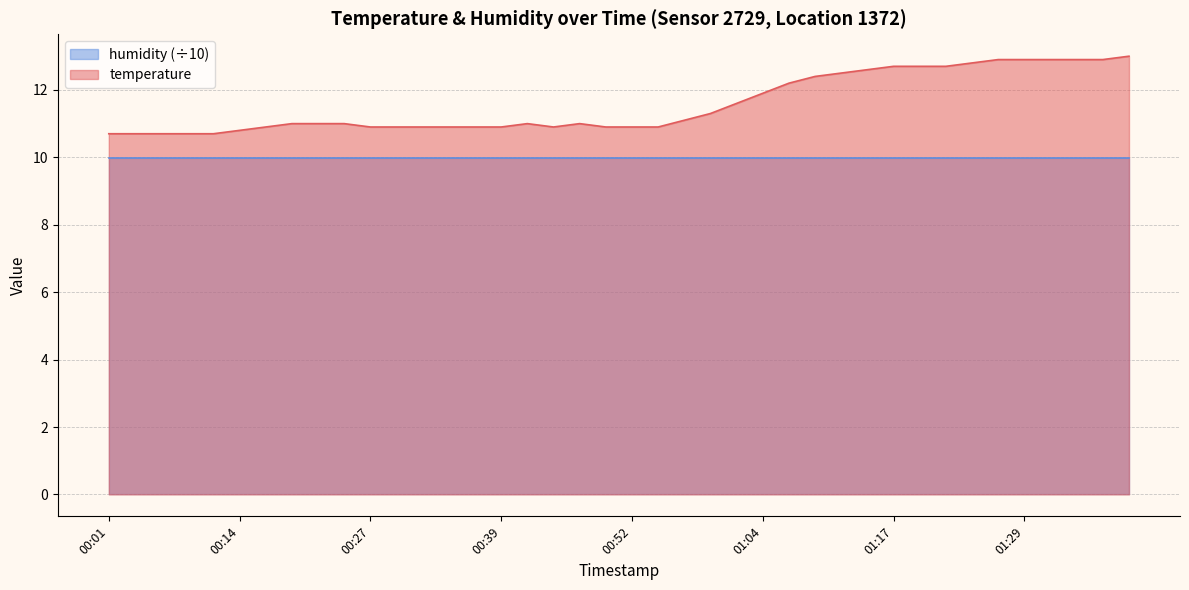

Rank the categories by value from lowest to highest.

00:01, 00:04, 00:06, 00:09, 00:11, 00:14, 00:17, 00:27, 00:29, 00:32, 00:34, 00:37, 00:39, 00:44, 00:49, 00:52, 00:54, 00:19, 00:22, 00:24, 00:42, 00:47, 00:57, 00:59, 01:02, 01:04, 01:07, 01:09, 01:12, 01:14, 01:17, 01:19, 01:22, 01:24, 01:27, 01:29, 01:32, 01:34, 01:37, 01:39